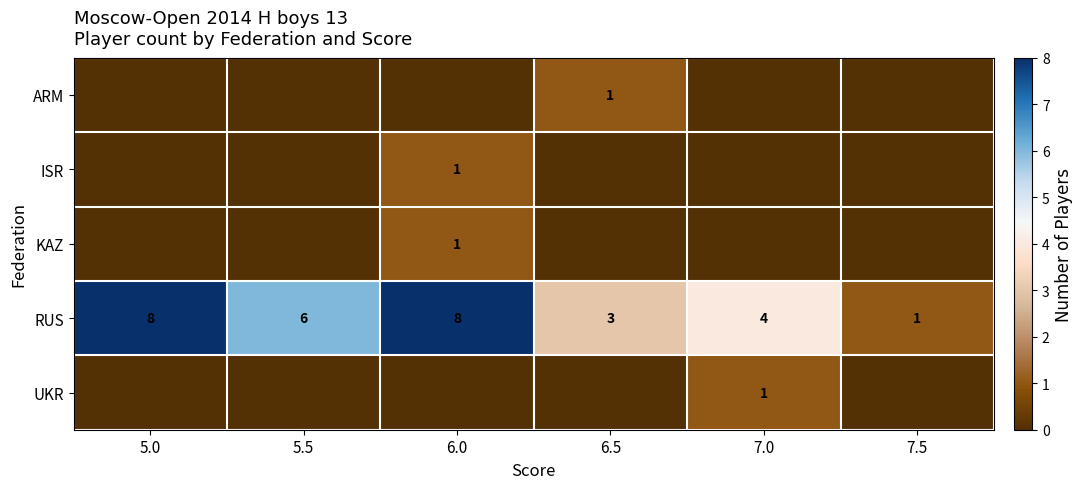

Which category has the lowest value in the ISR series?

5.0